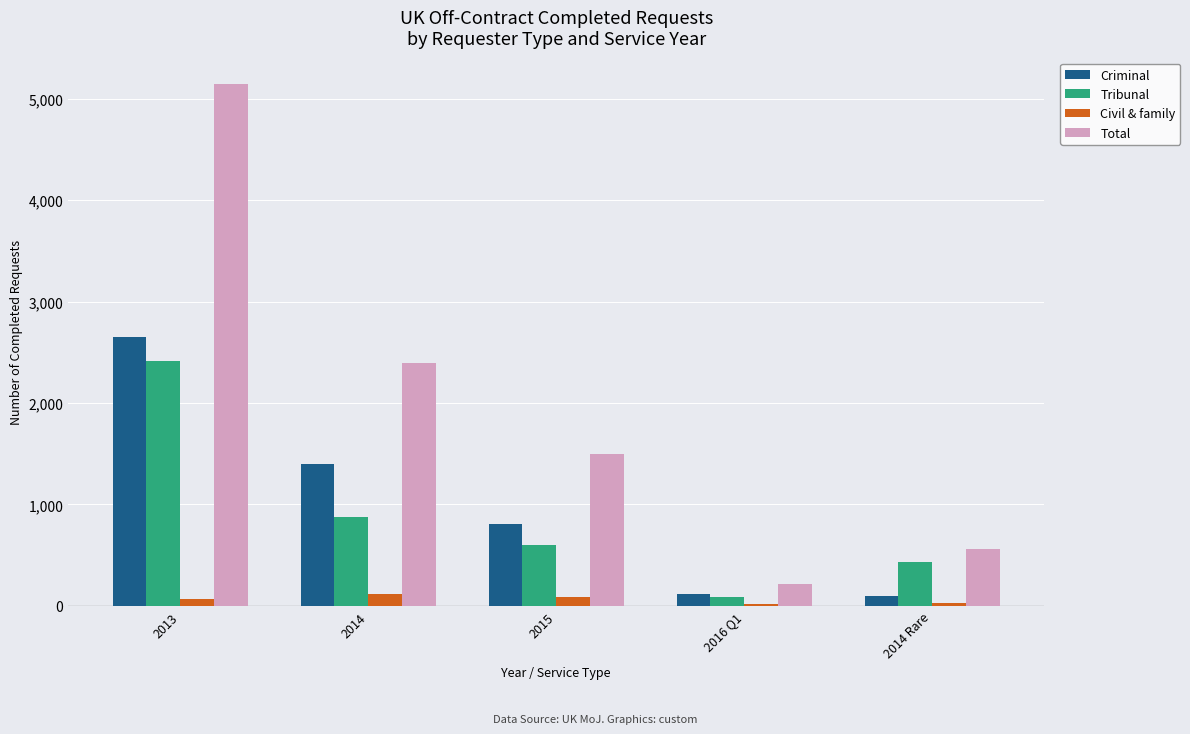

What is the total value across all series at 2014 Rare?

1128